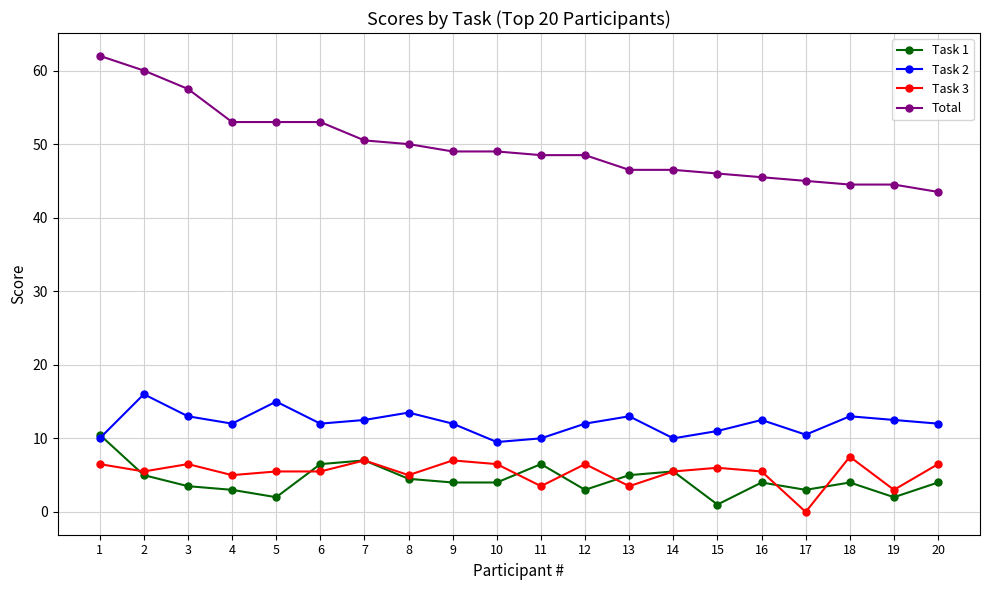

Is the value of Total at 17 greater than the value of Task 1 at 16?

Yes